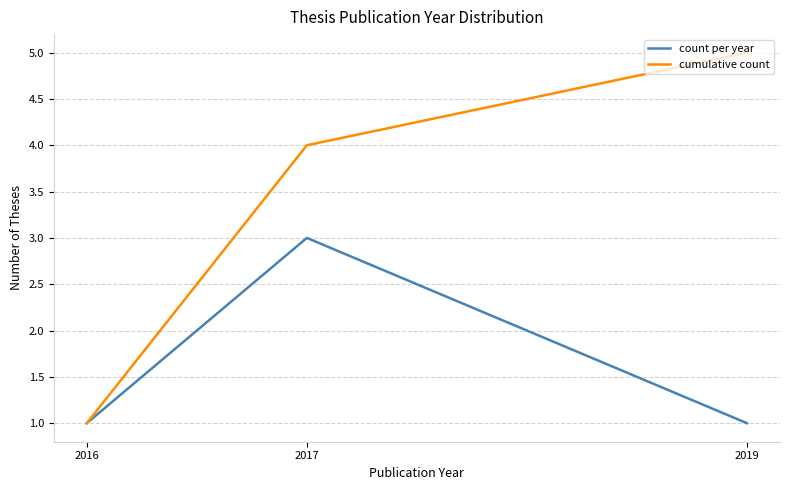

What is the average value of the count per year series?

2